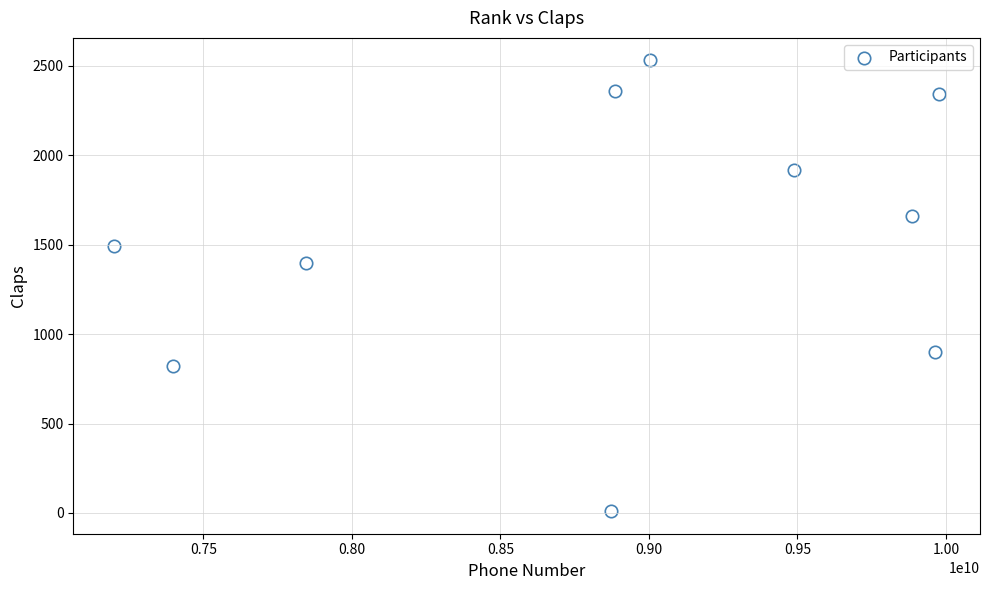

What Y value in the scatter plot is closest to 1270?

1400